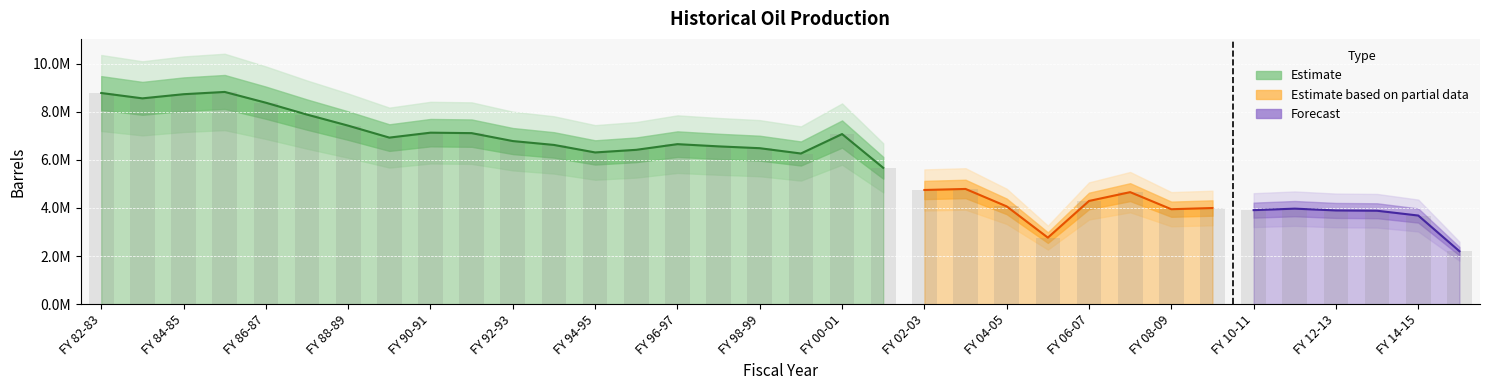

True or false: the data shows 3685089.9 at FY 14-15.

True